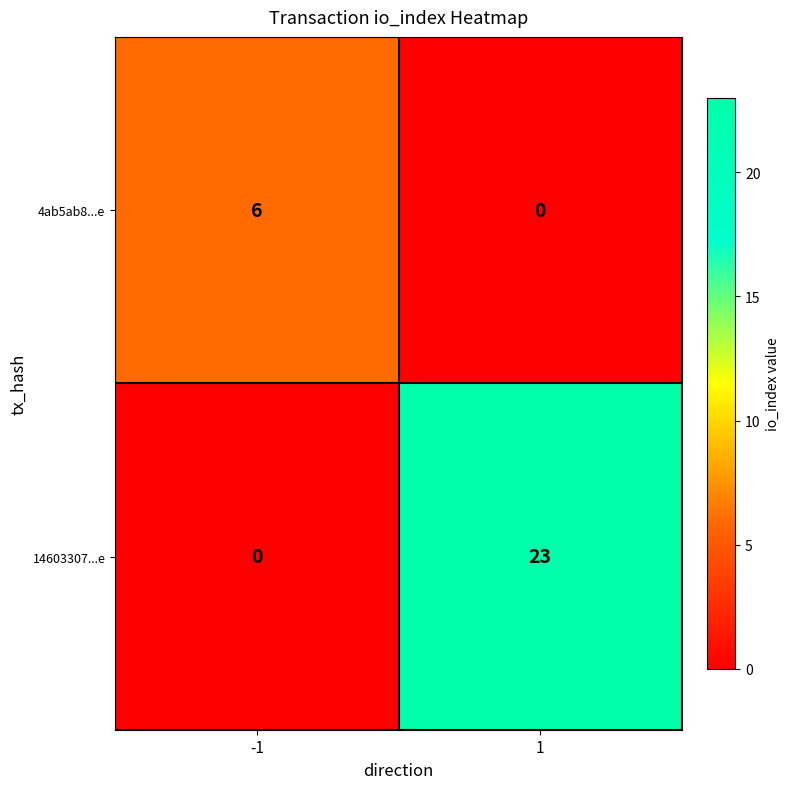

Which series has the largest range (max minus min)?

14603307...e